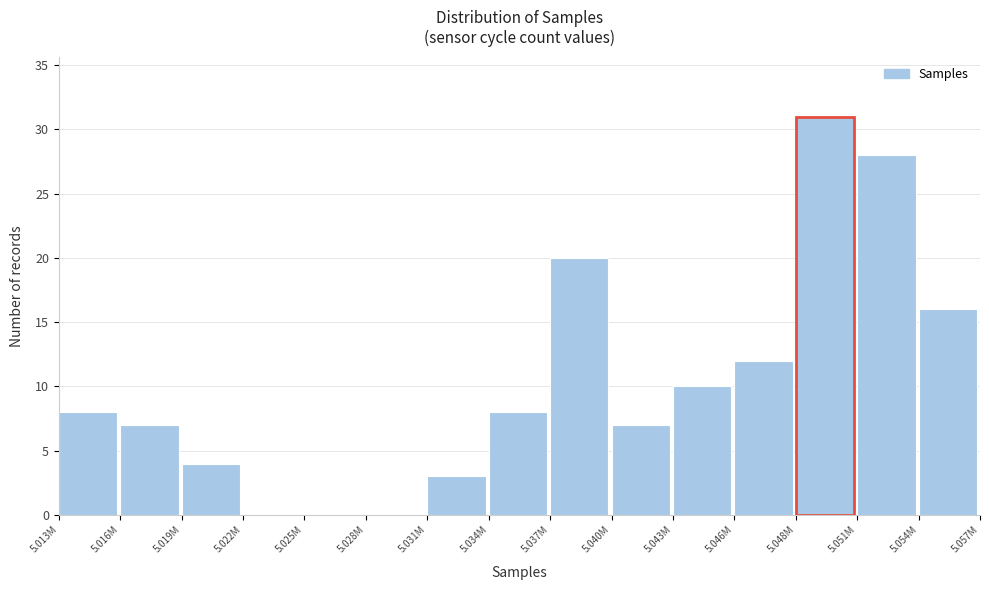

Reading left to right, list all the values displayed in this chart.

5.013M=8	5.016M=7	5.019M=4	5.022M=0	5.025M=0	5.028M=0	5.031M=3	5.034M=8	5.037M=20	5.040M=7	5.043M=10	5.046M=12	5.048M=31	5.051M=28	5.054M=16